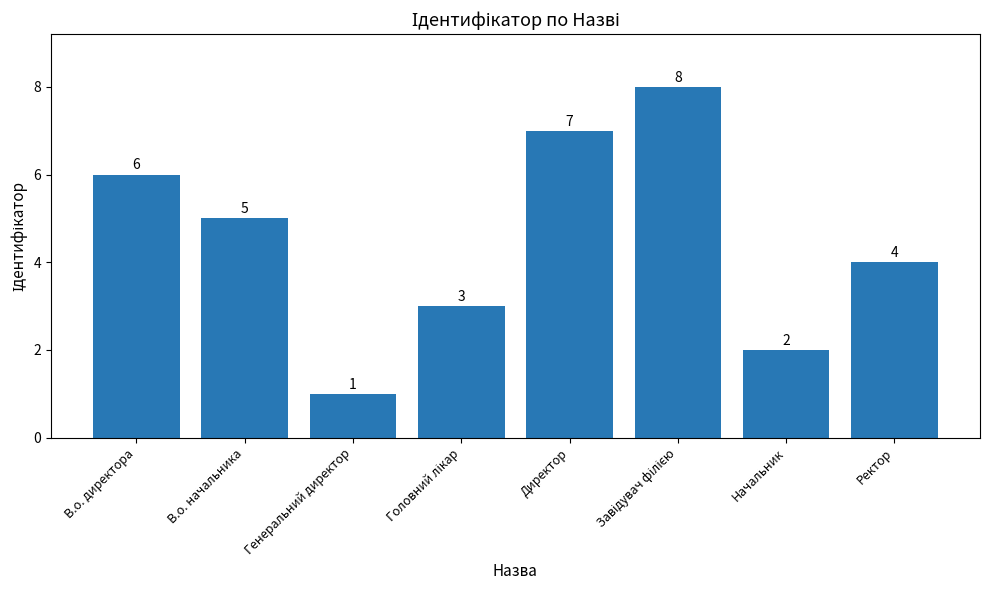

True or false: the data shows 7 at Директор.

True